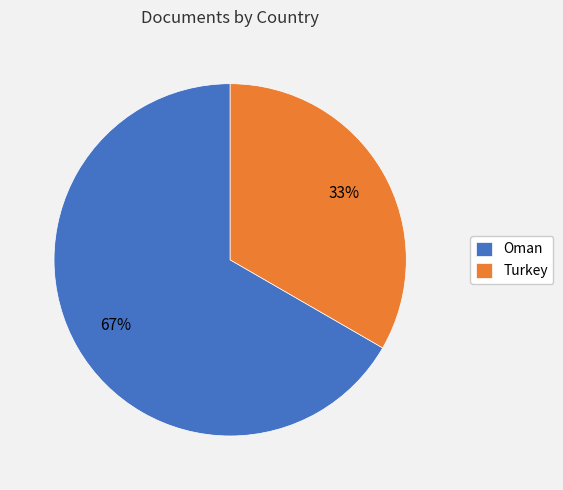

What is the majority slice?

Oman